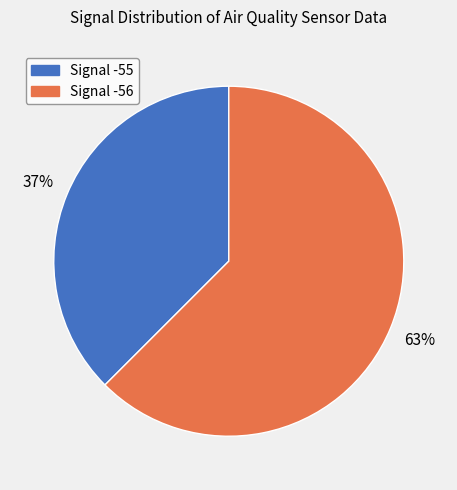

How many segments does this pie chart have?

2